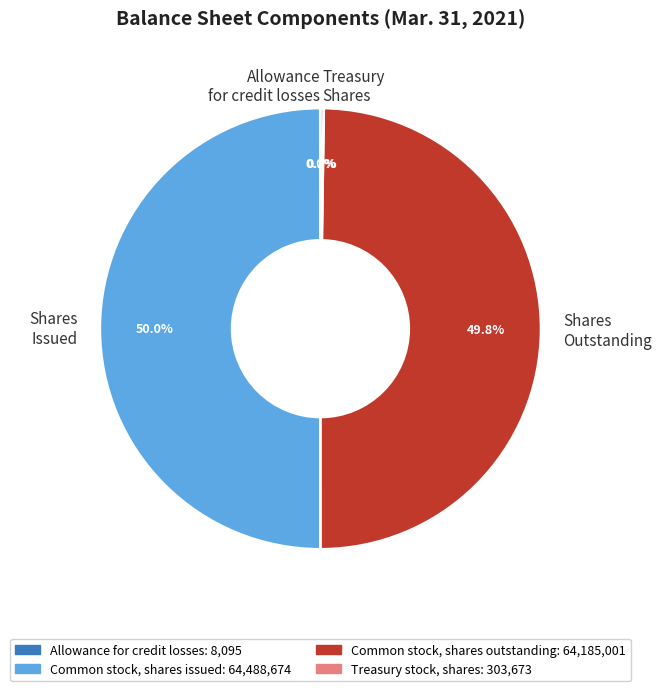

Approximately how many times larger is the value at Shares Outstanding compared to Shares Issued?

1.0